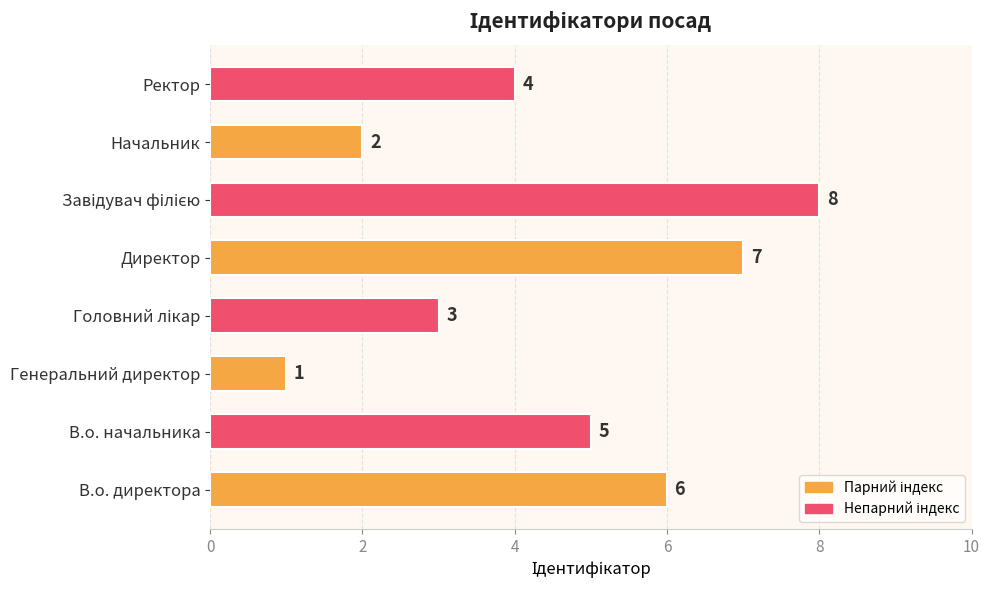

Are the bars grouped side by side (vs. stacked)?

No